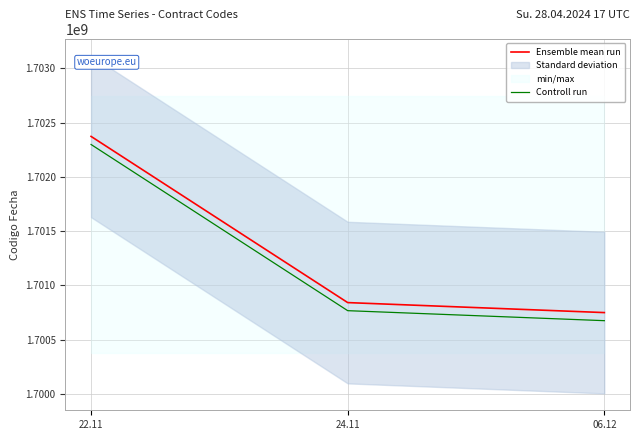

Is the value of Controll run at 22.11 greater than the value of Ensemble mean run at 24.11?

Yes